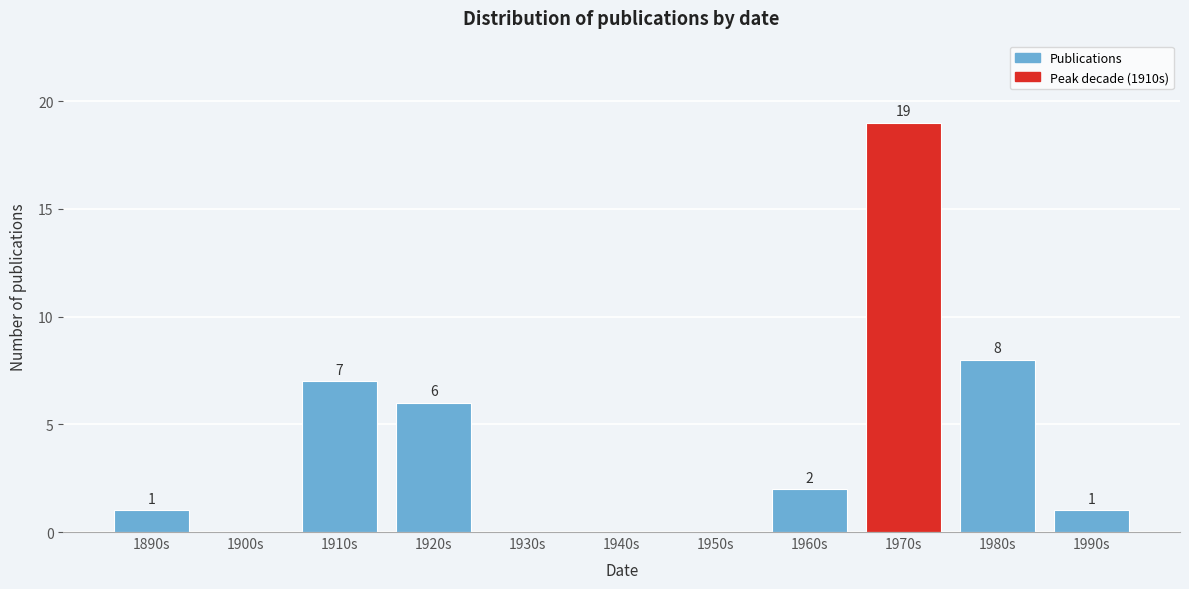

Reading left to right, list all the values displayed in this chart.

1890s=1	1900s=0	1910s=7	1920s=6	1930s=0	1940s=0	1950s=0	1960s=2	1970s=19	1980s=8	1990s=1